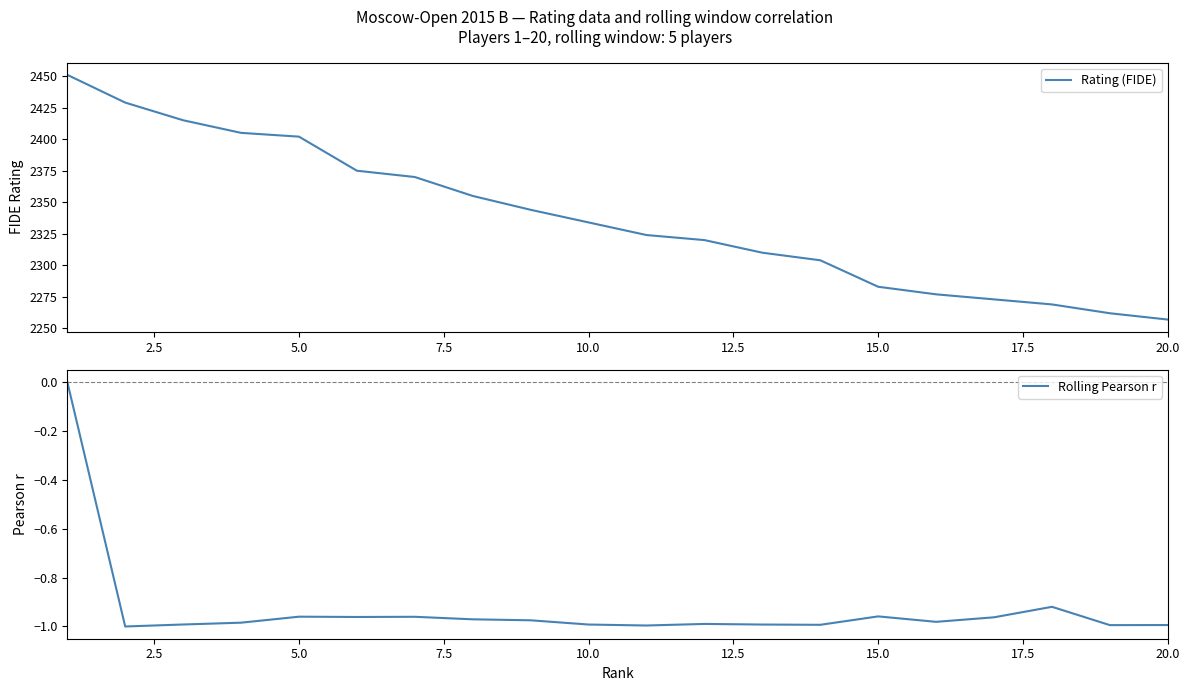

What is the difference between the maximum and minimum values in the Rolling Pearson r series?

1.0